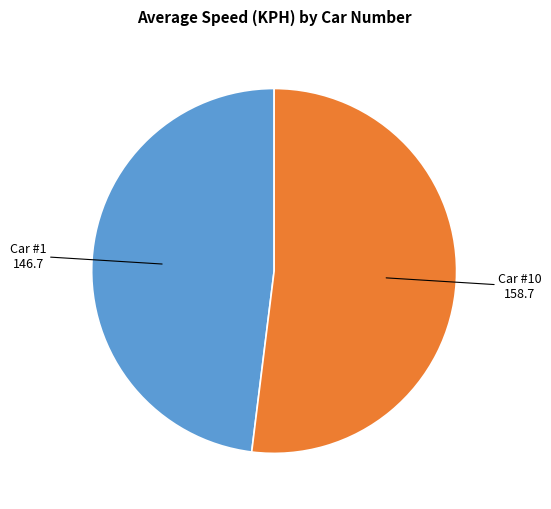

Is there a majority slice in this chart?

Yes